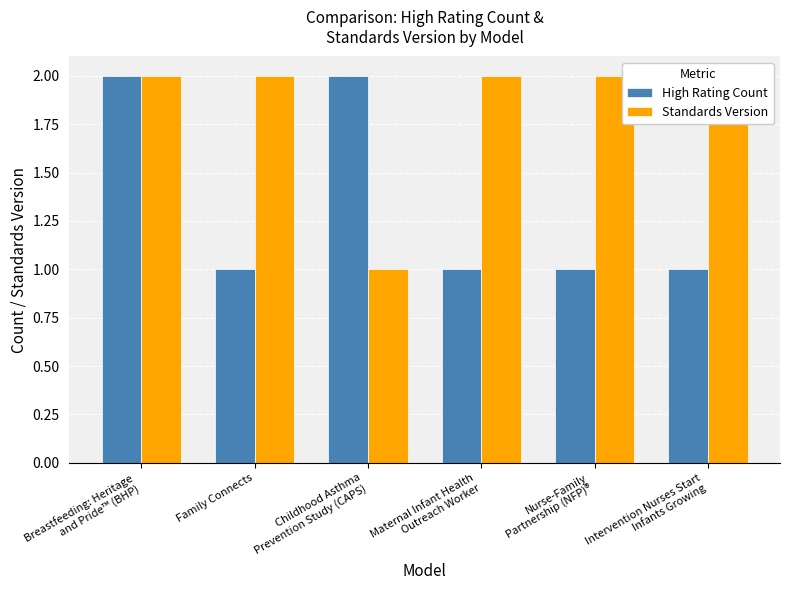

Does the chart contain stacked bars?

No